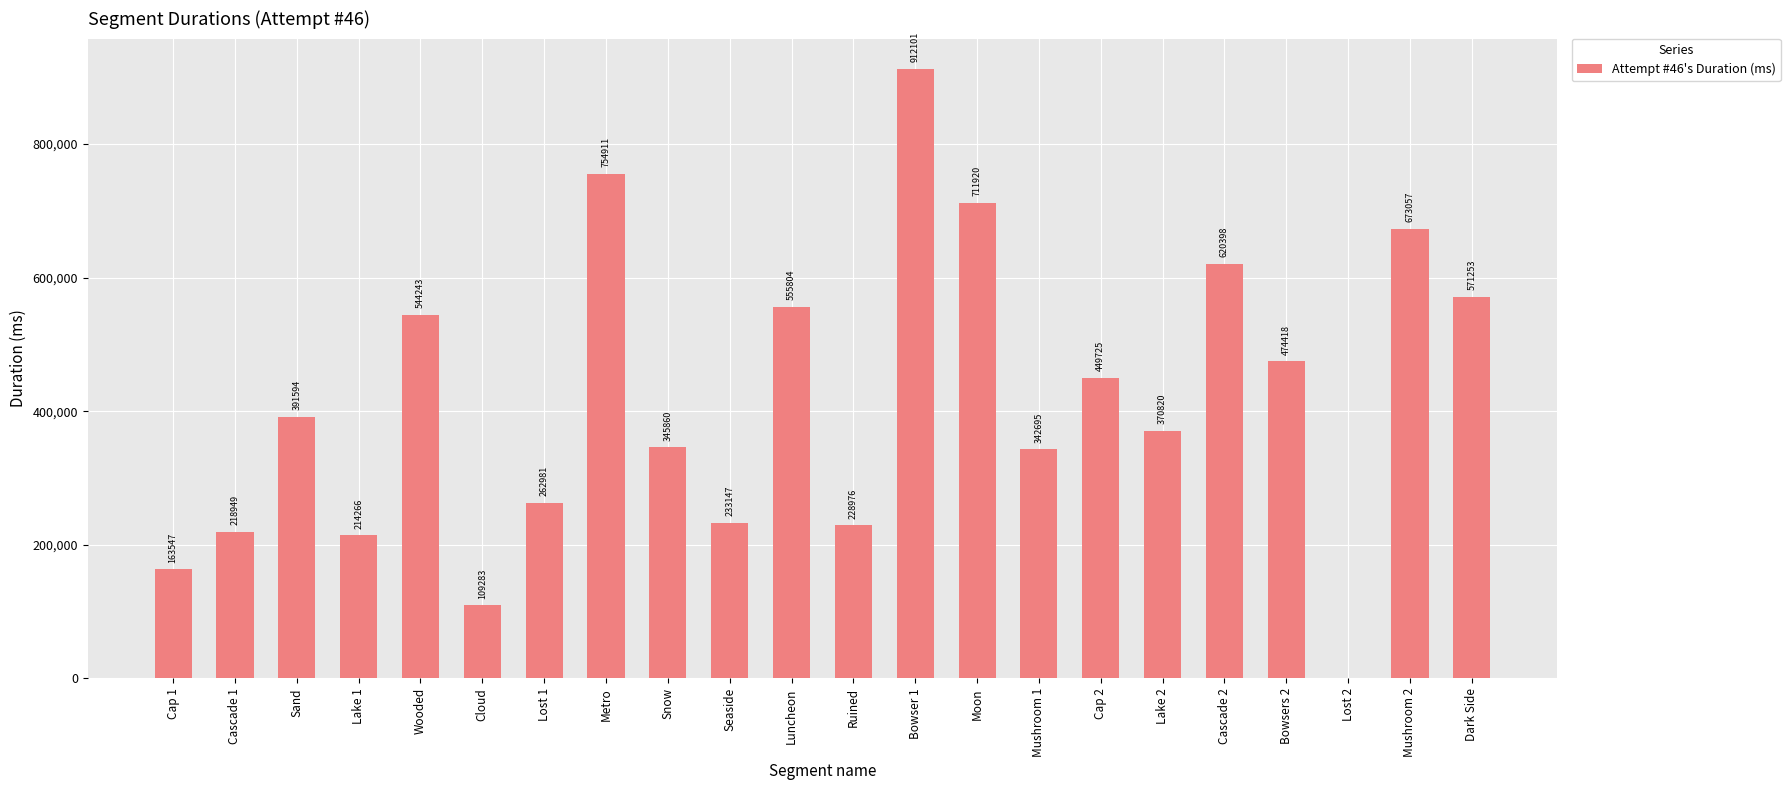

Is it true that the value at Mushroom 1 is 342695?

True